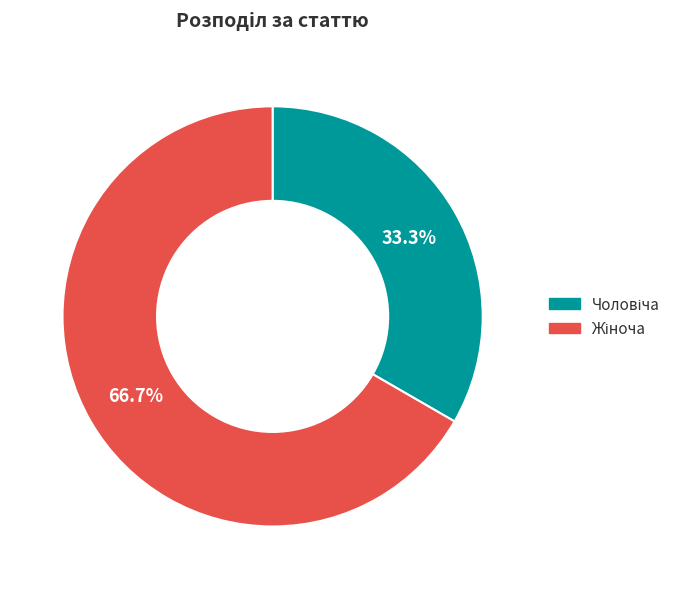

Does any single category account for the majority?

Yes